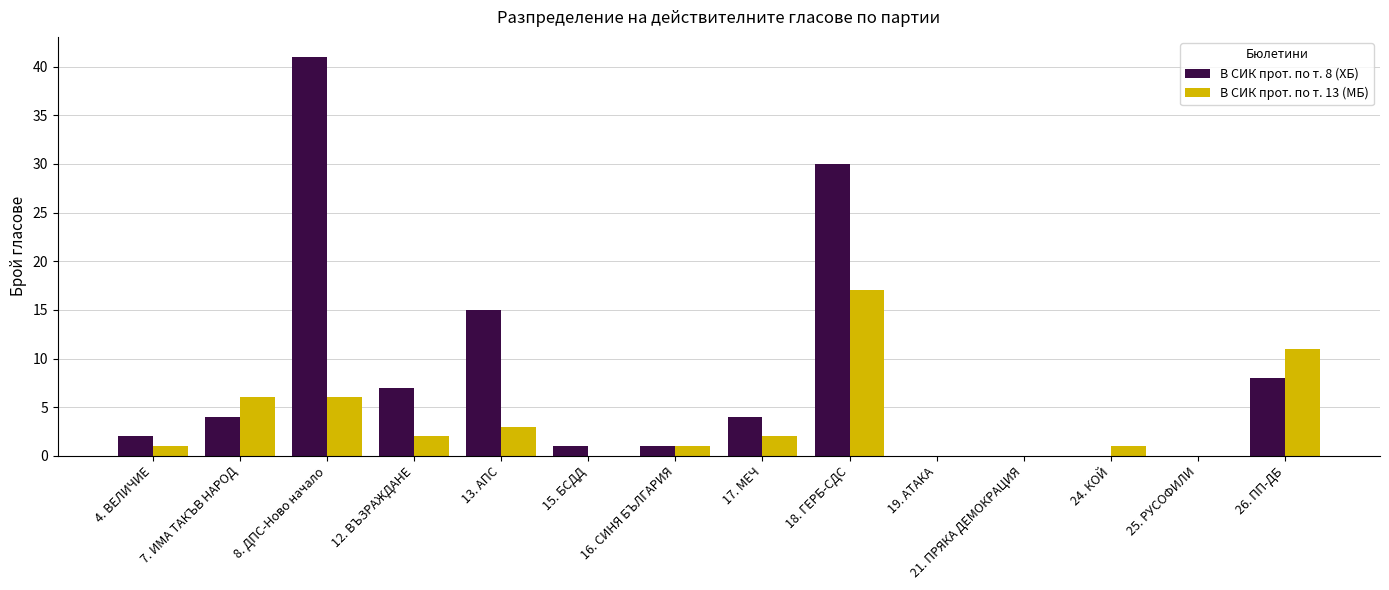

Count the number of data series in this chart.

2